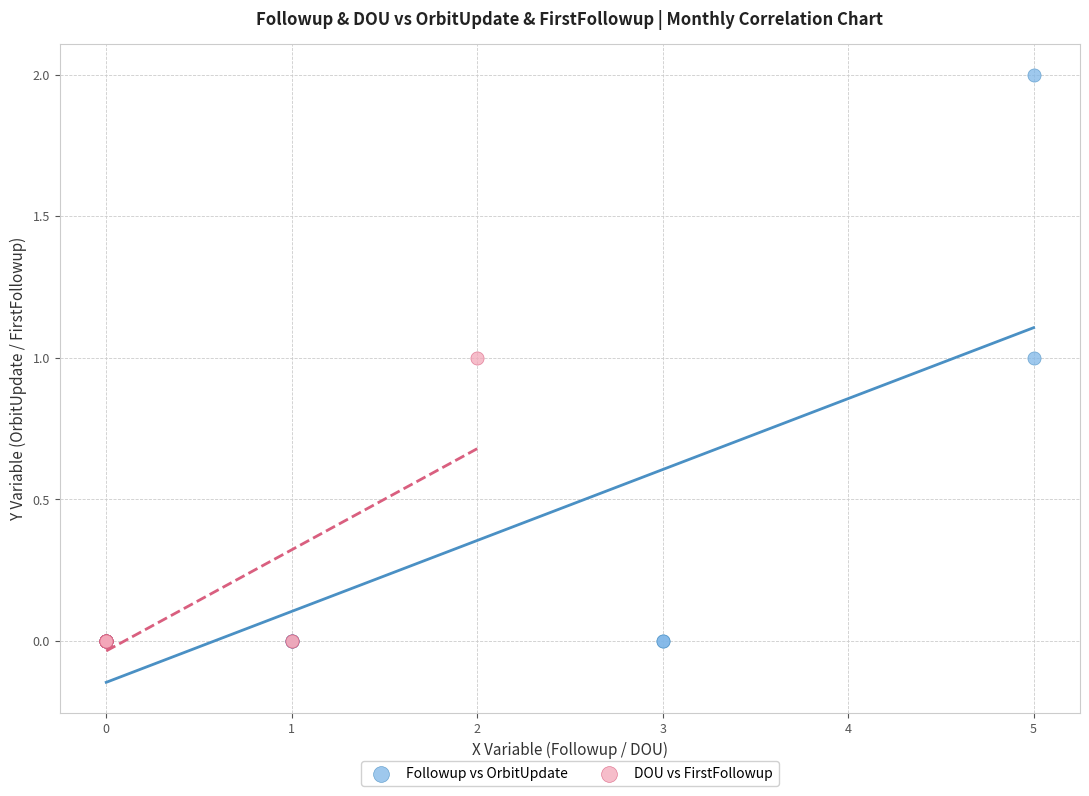

Which series reaches the maximum Y coordinate?

Followup vs OrbitUpdate